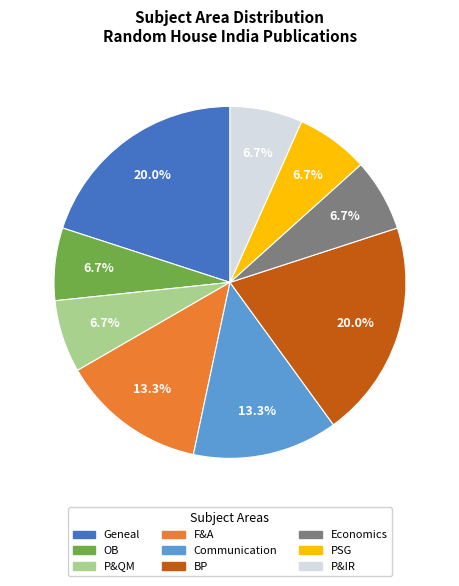

What is the ratio of the value at Communication to the value at OB?

2.0